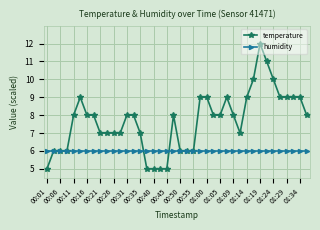

Does the chart have visible grid lines?

Yes